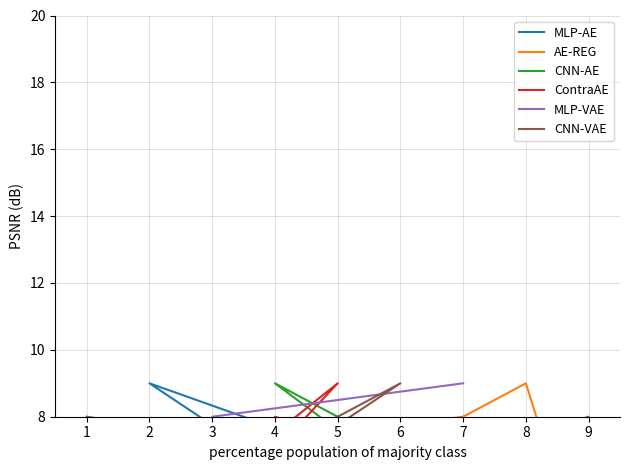

What is the average value of the MLP-AE series?

5